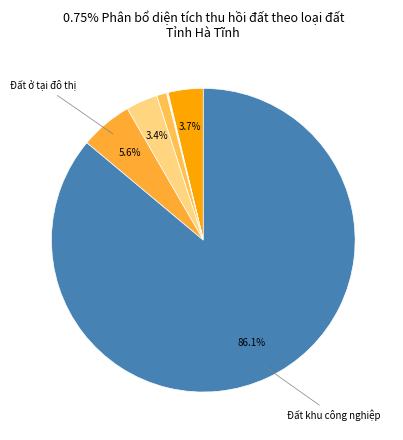

Which slice is the smallest?

Đất công trình năng lượng